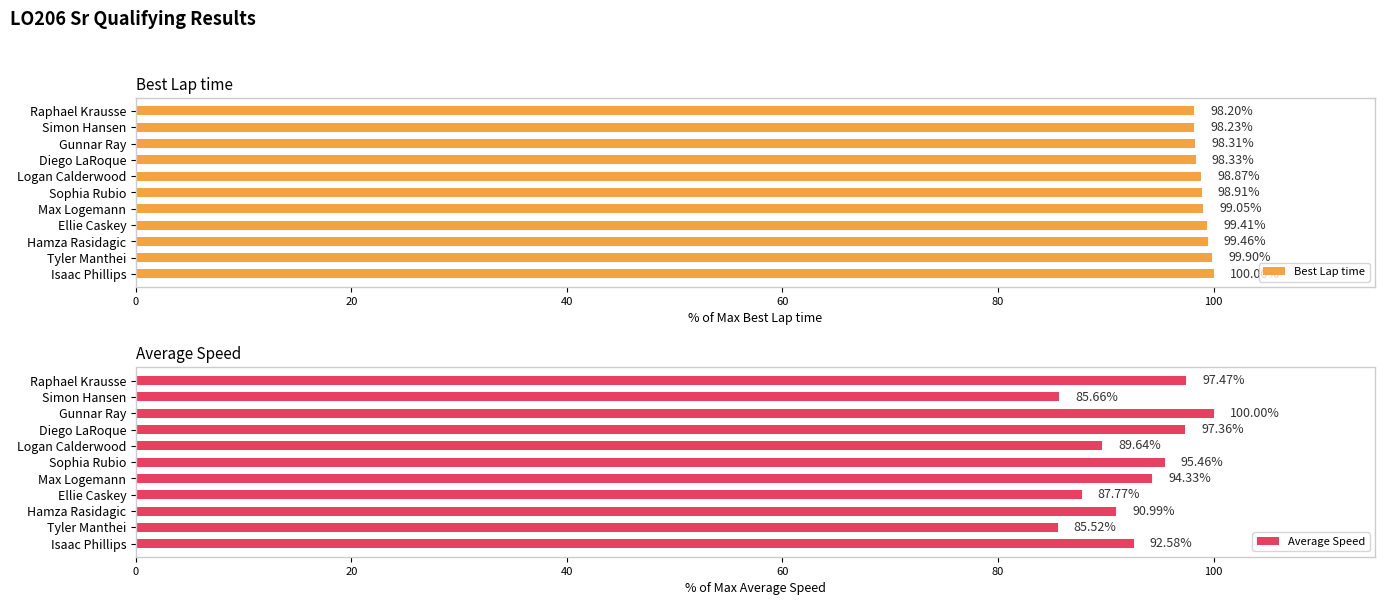

What is the difference between the second highest and second lowest values in the Best Lap time series?

1.7